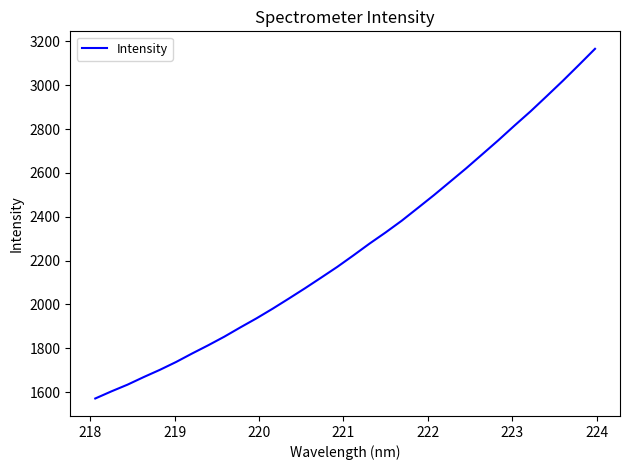

What is the smallest value displayed?

1571.3